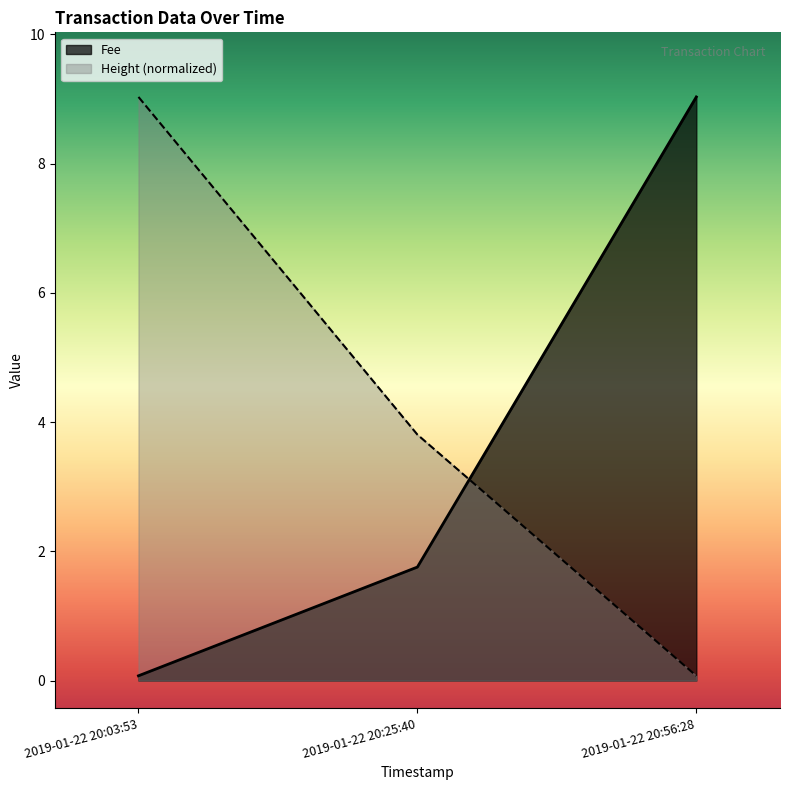

Which series has the widest spread of values?

Fee